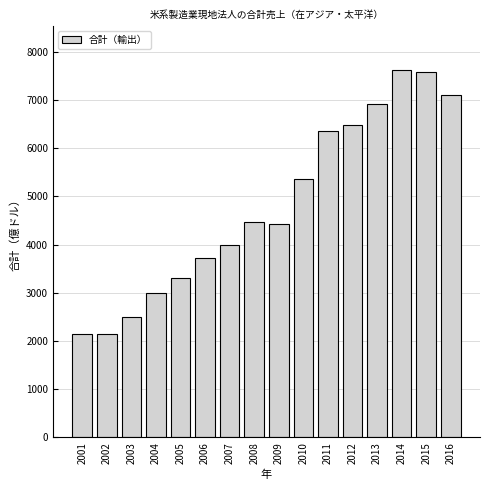

What is the value of the 16th bar from the left?

7097.2